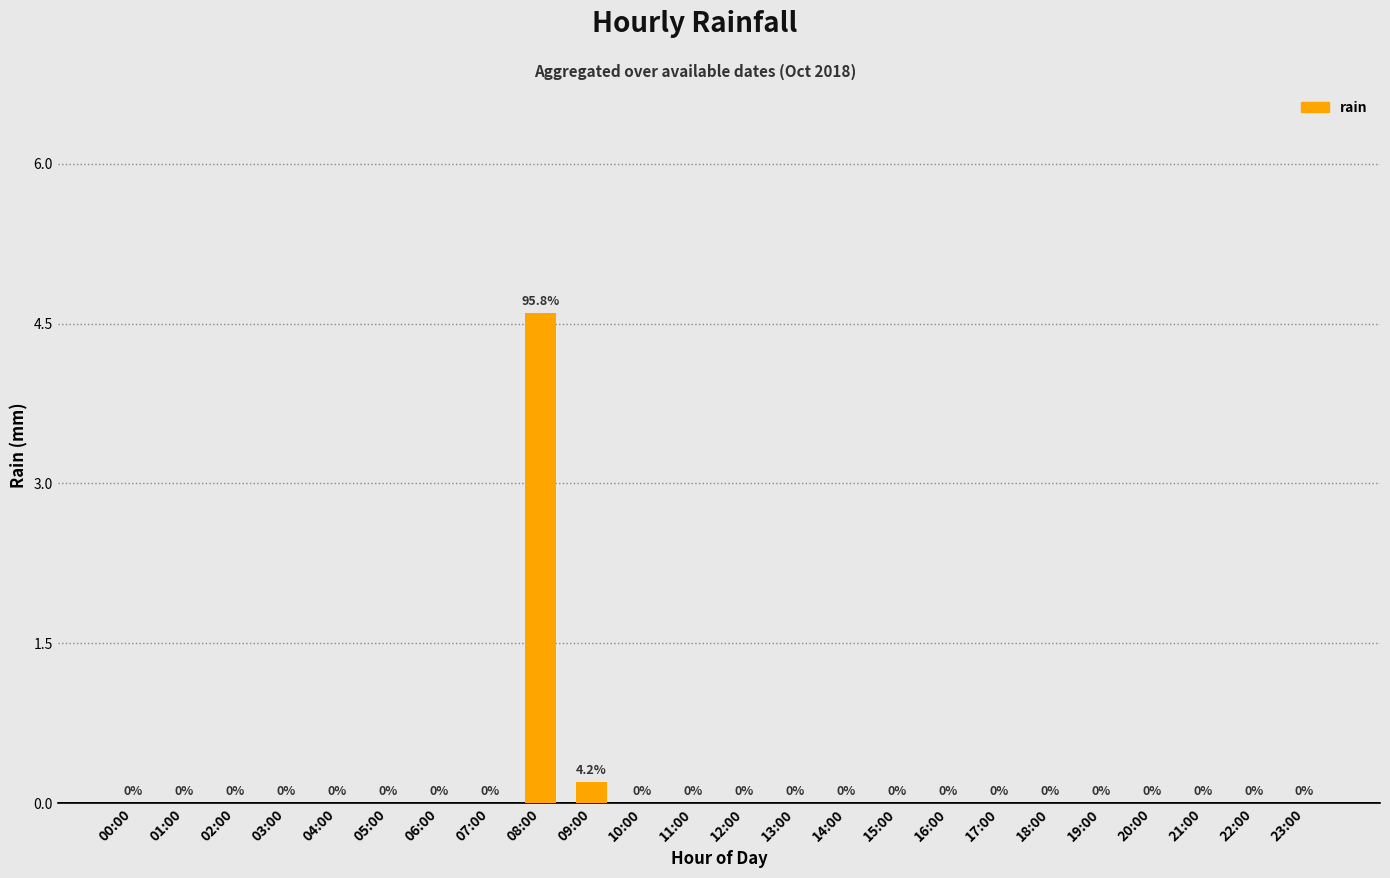

Reading right to left, what are all the values shown in this chart?

23:00=0.0	22:00=0.0	21:00=0.0	20:00=0.0	19:00=0.0	18:00=0.0	17:00=0.0	16:00=0.0	15:00=0.0	14:00=0.0	13:00=0.0	12:00=0.0	11:00=0.0	10:00=0.0	09:00=0.2	08:00=4.6	07:00=0.0	06:00=0.0	05:00=0.0	04:00=0.0	03:00=0.0	02:00=0.0	01:00=0.0	00:00=0.0